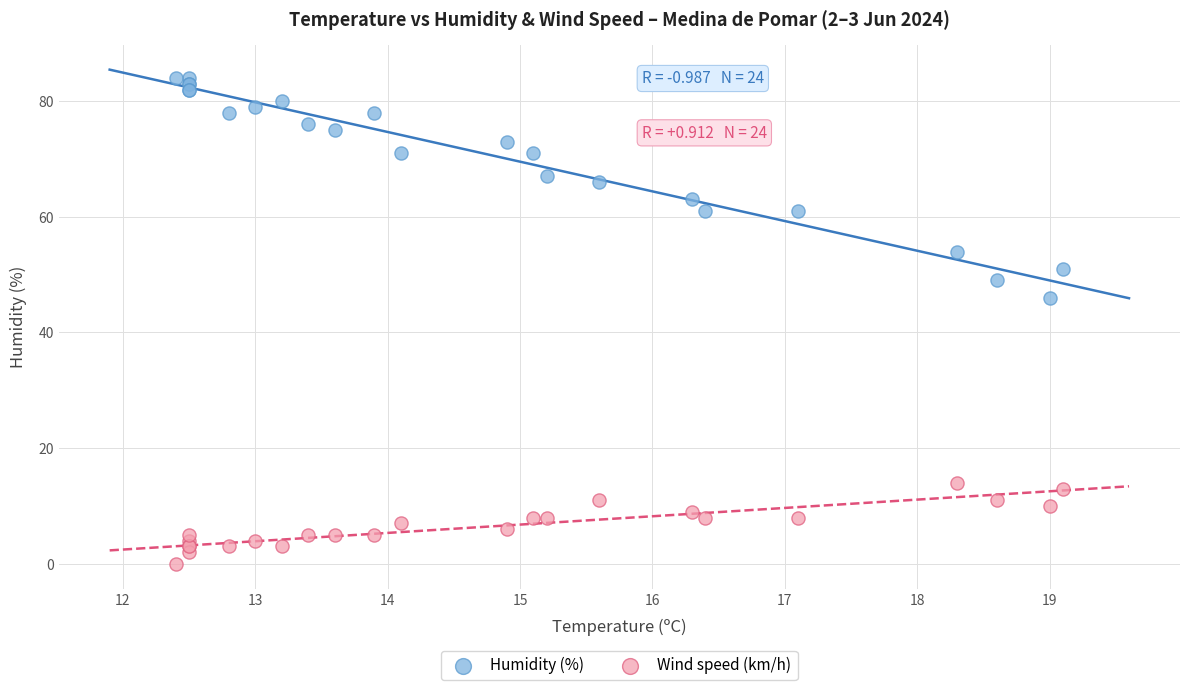

What are all the series names shown in the legend?

Humidity (%), Wind speed (km/h)